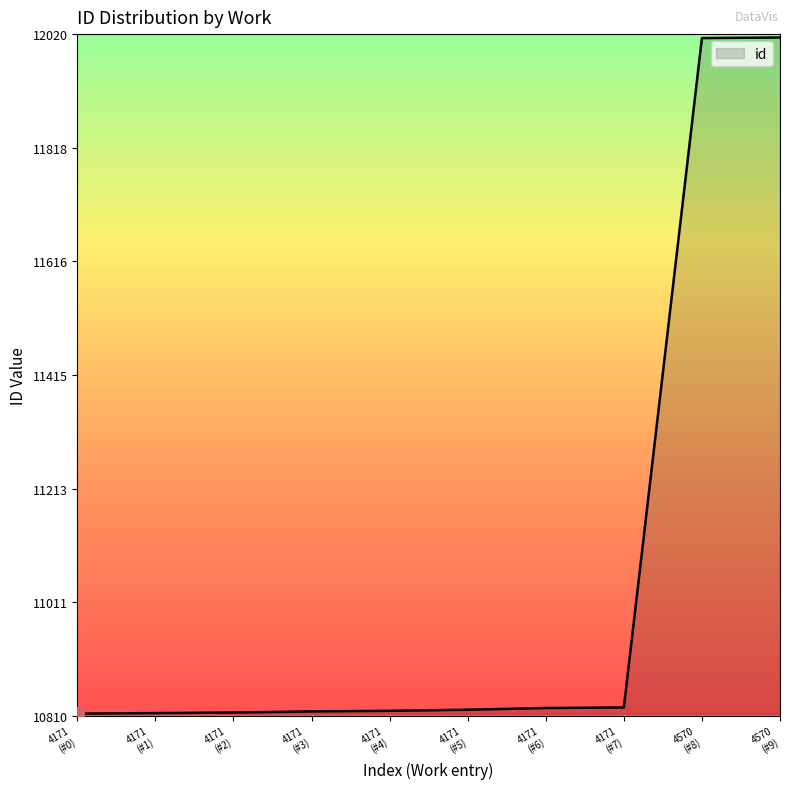

What is the maximum value shown in the chart?

12014